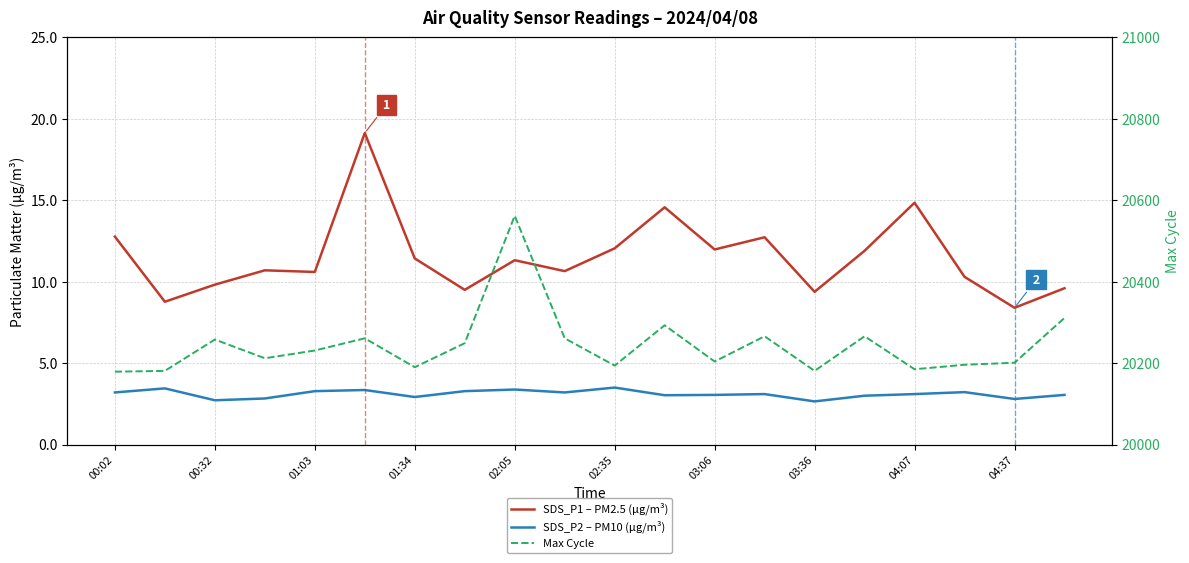

True or false: SDS_P1 – PM2.5 (μg/m³) and SDS_P2 – PM10 (μg/m³) intersect in this chart.

False